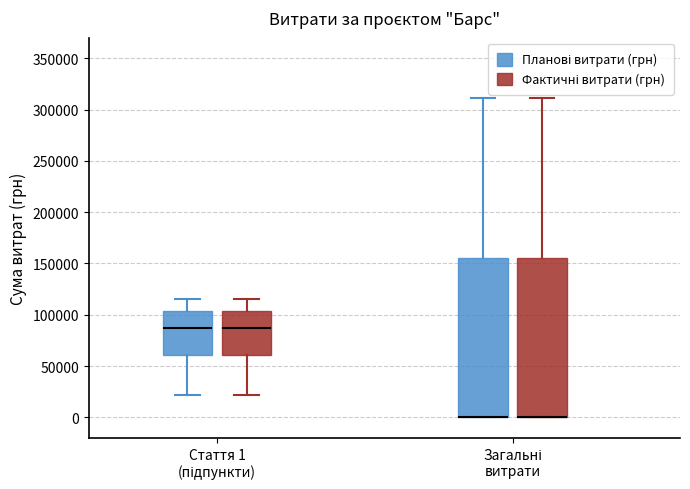

Where is the upper edge of the box for Загальні витрати (Планові витрати (грн)) on the y-axis? The values are not printed on the chart, so give them approximately, as read against the axis.

155000